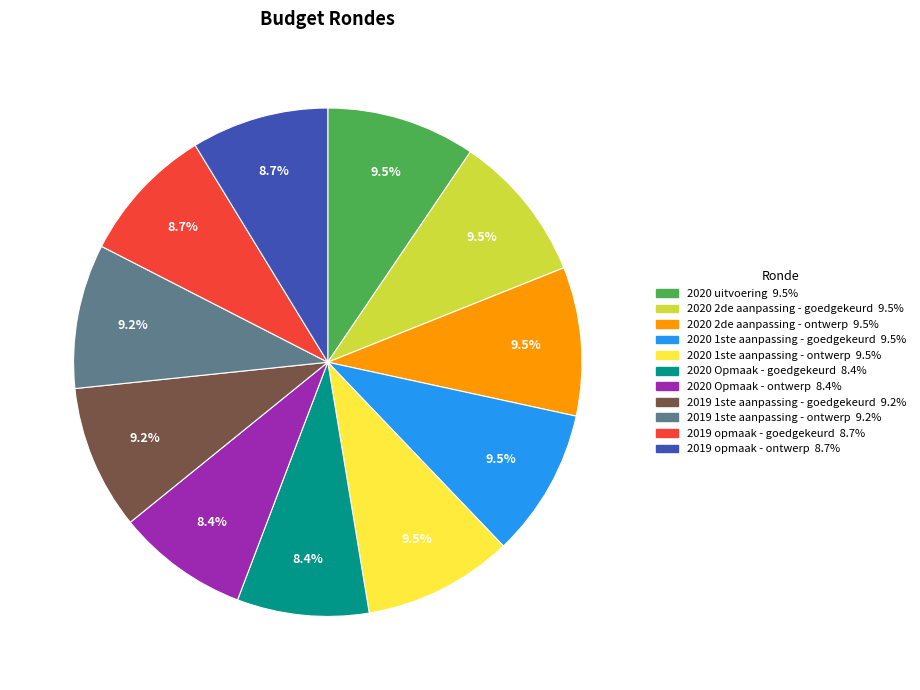

Does 2020 uitvoering account for over 50% of the chart?

No